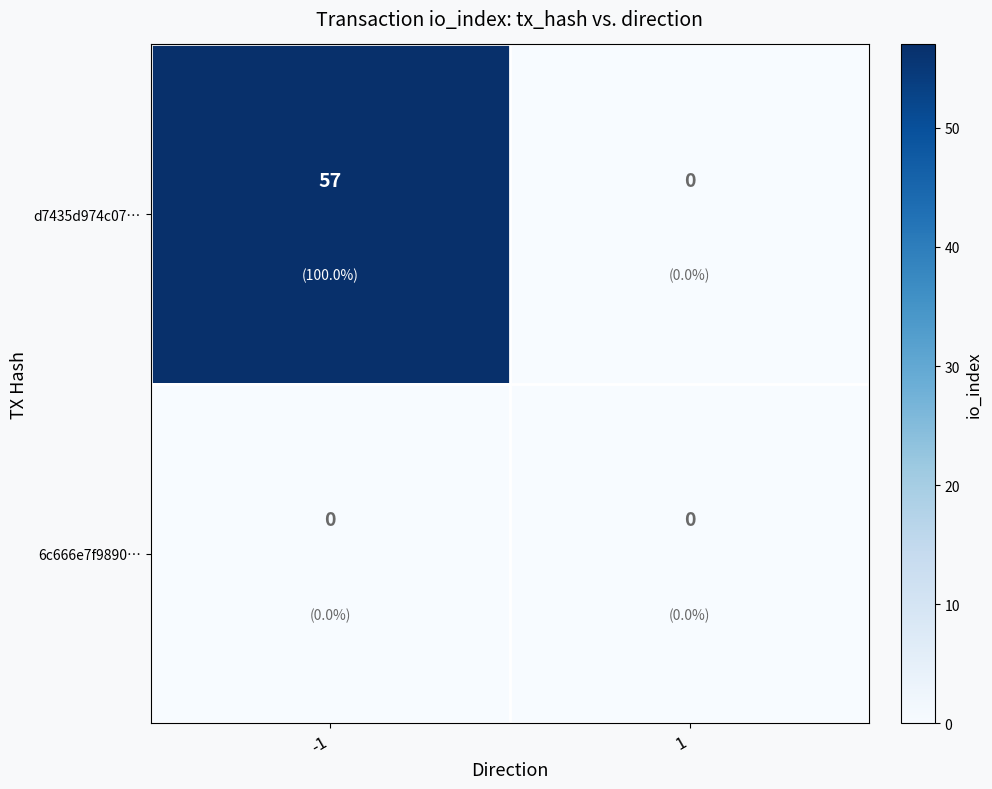

Which series has the largest range (max minus min)?

d7435d974c07…